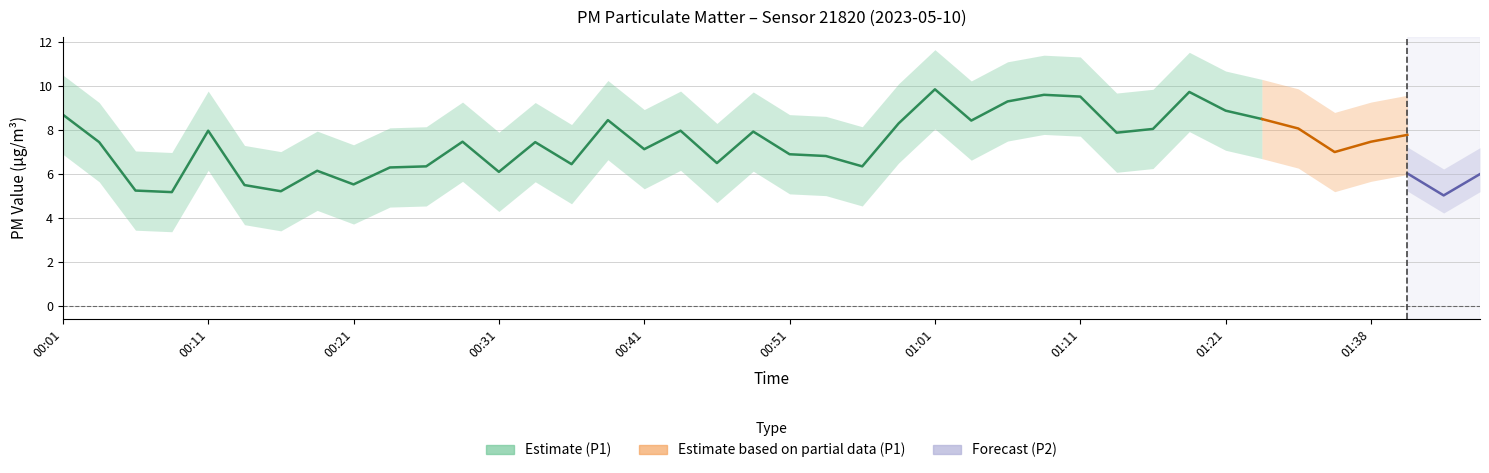

True or false: P2 and P1 intersect in this chart.

False